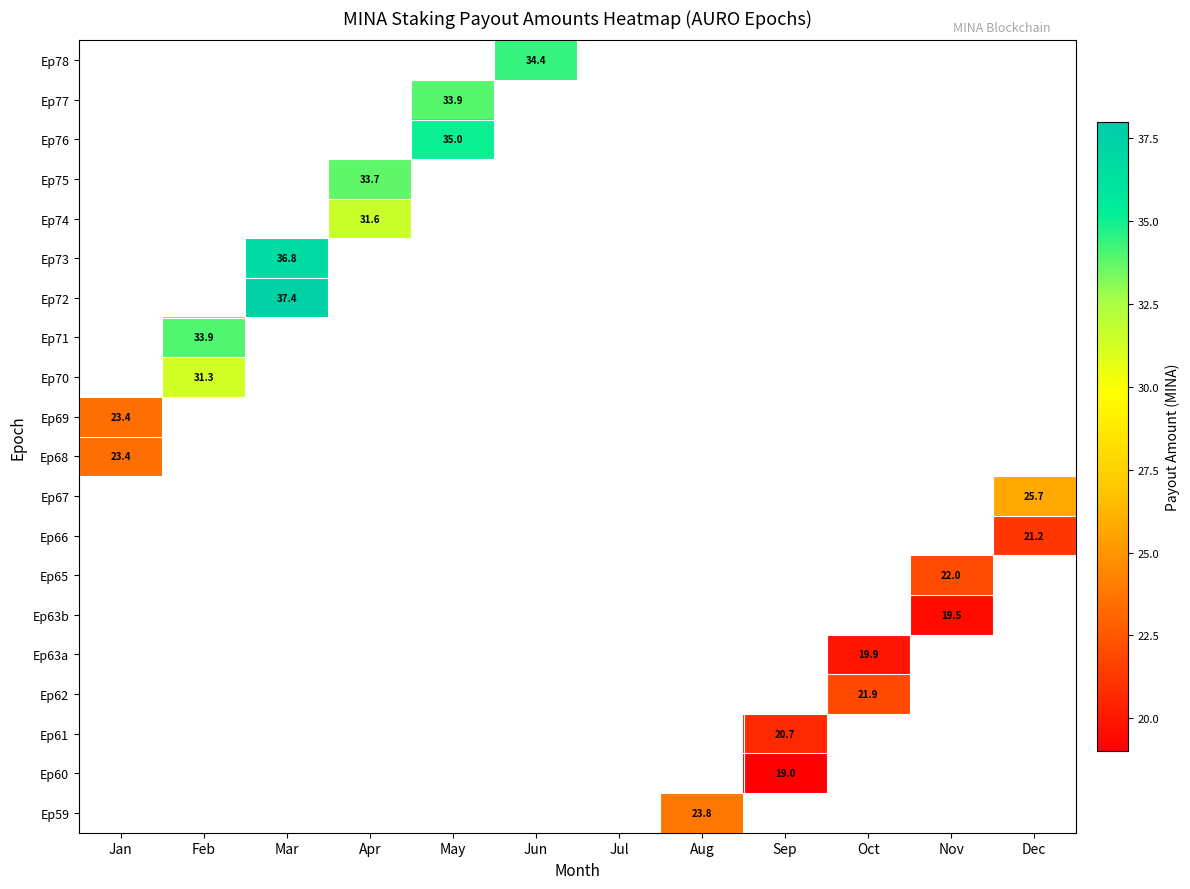

What is the greatest value displayed?

37.4